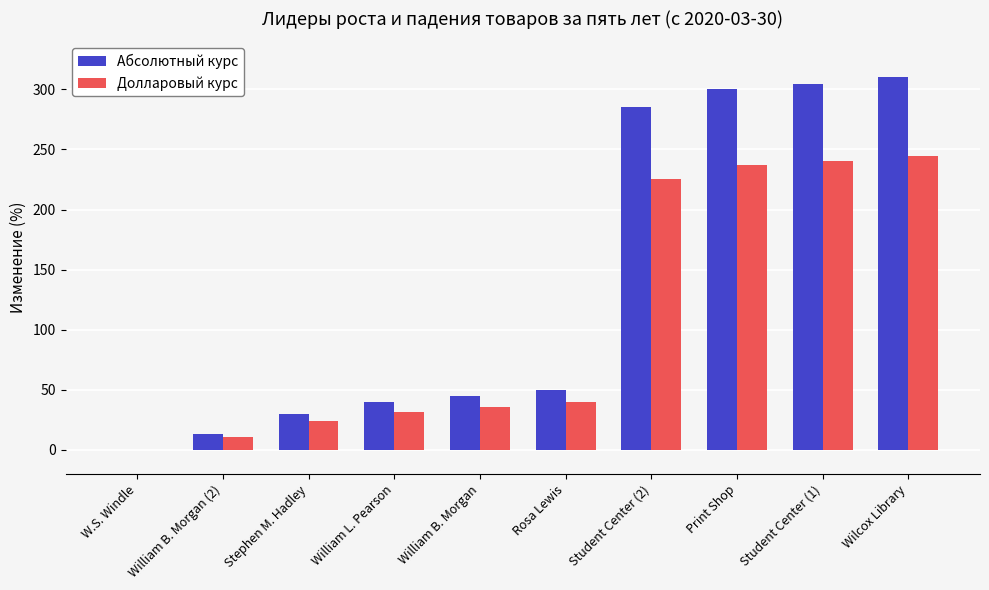

How many data points in Долларовый курс are above 39?

5